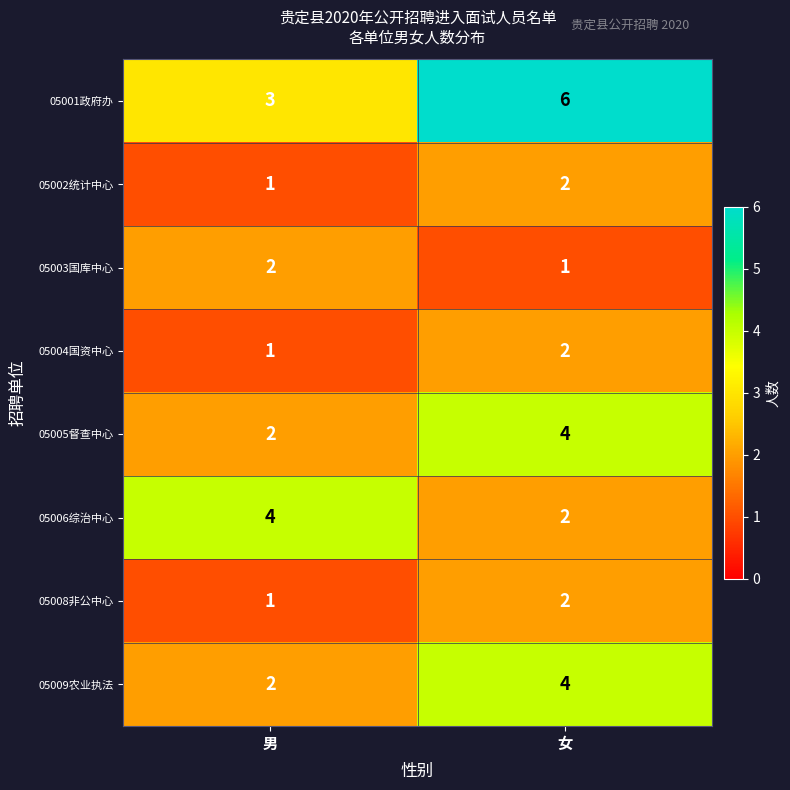

The value of 05006综治中心 at 男 is 4. True or false?

True